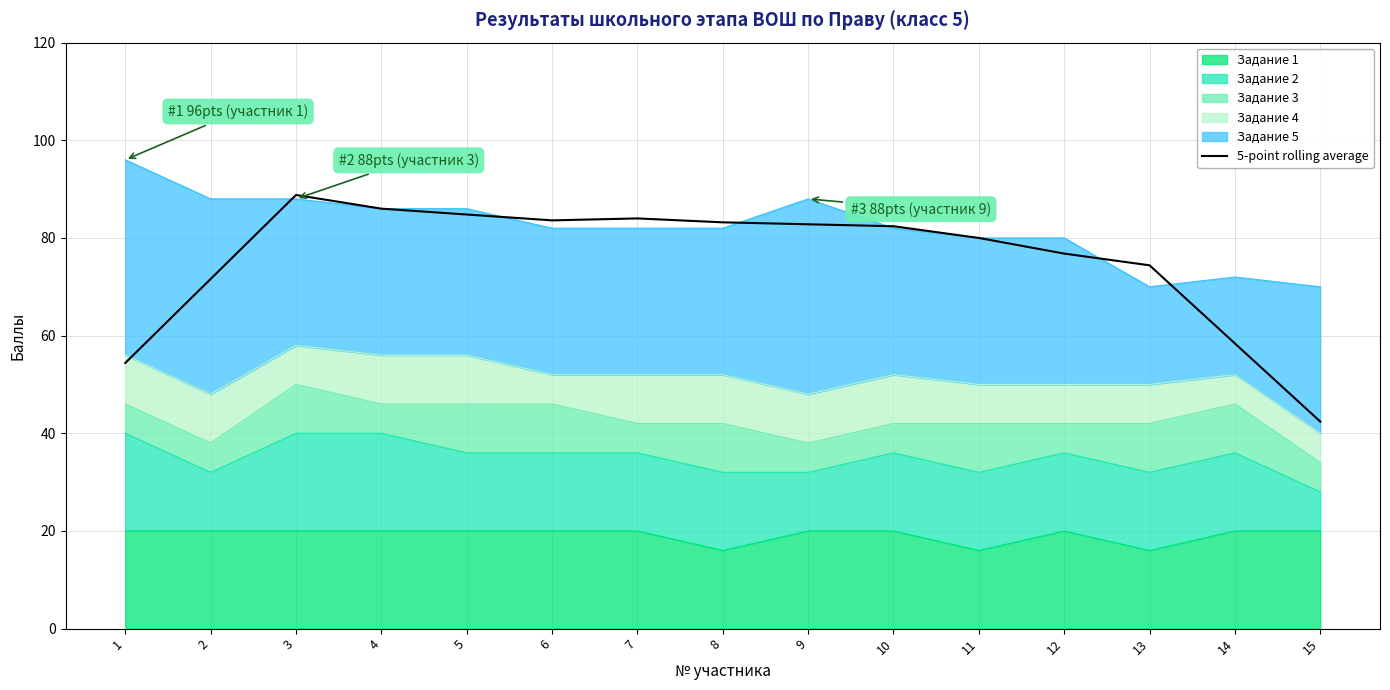

How many interior local peaks (higher than both neighbors) does the data have?

2